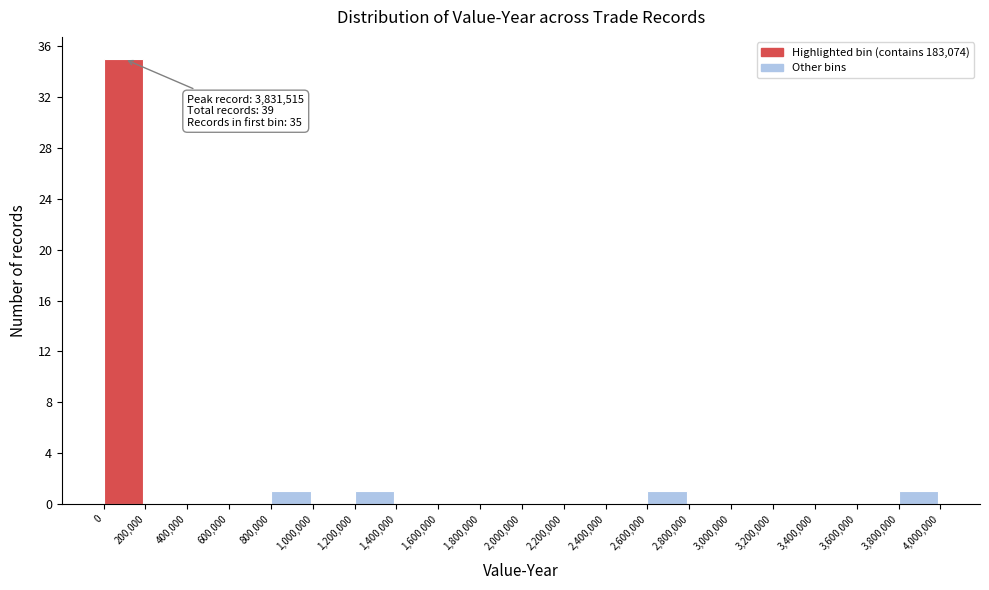

Which range on the x-axis has the tallest bar?

0 to 200,000